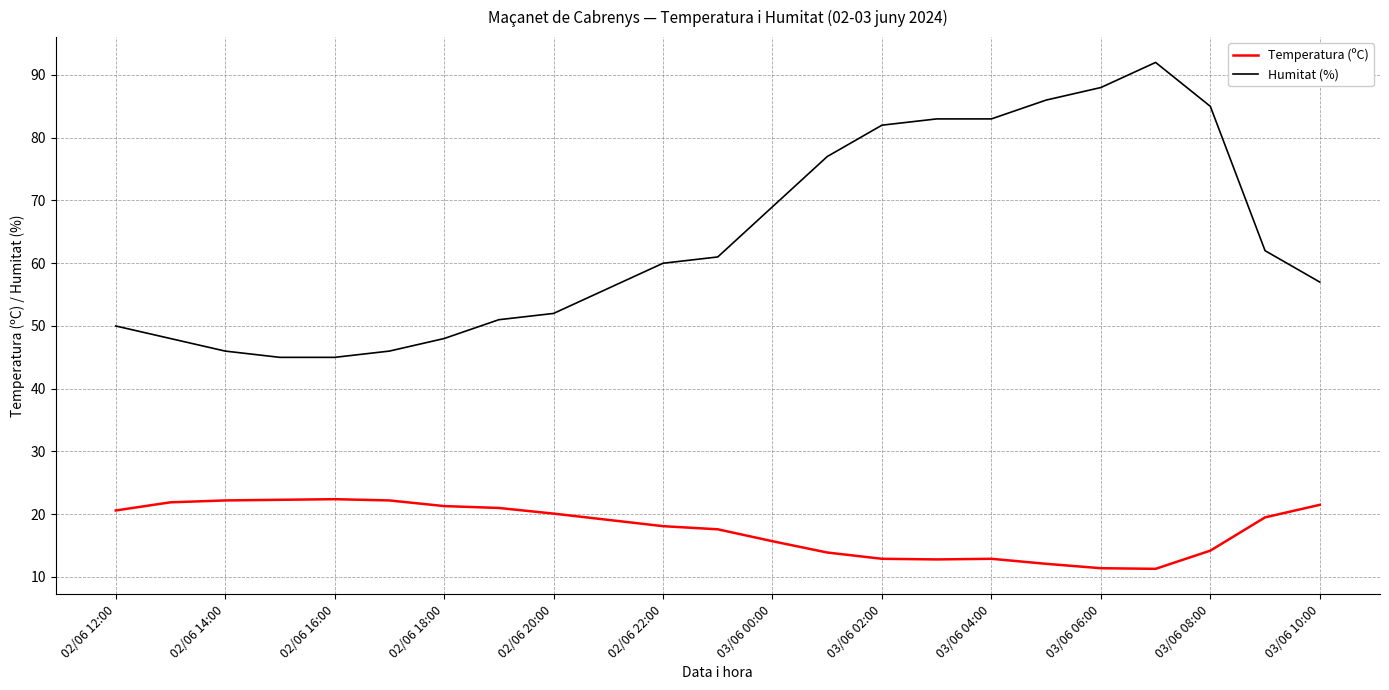

What is the difference between the maximum and minimum values in the Humitat (%) series?

47.0